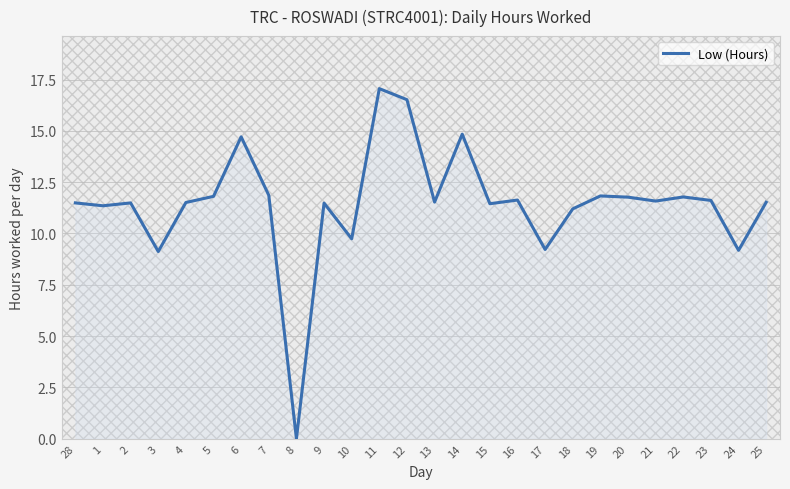

Is it true that the value at 7 is 5.0?

False